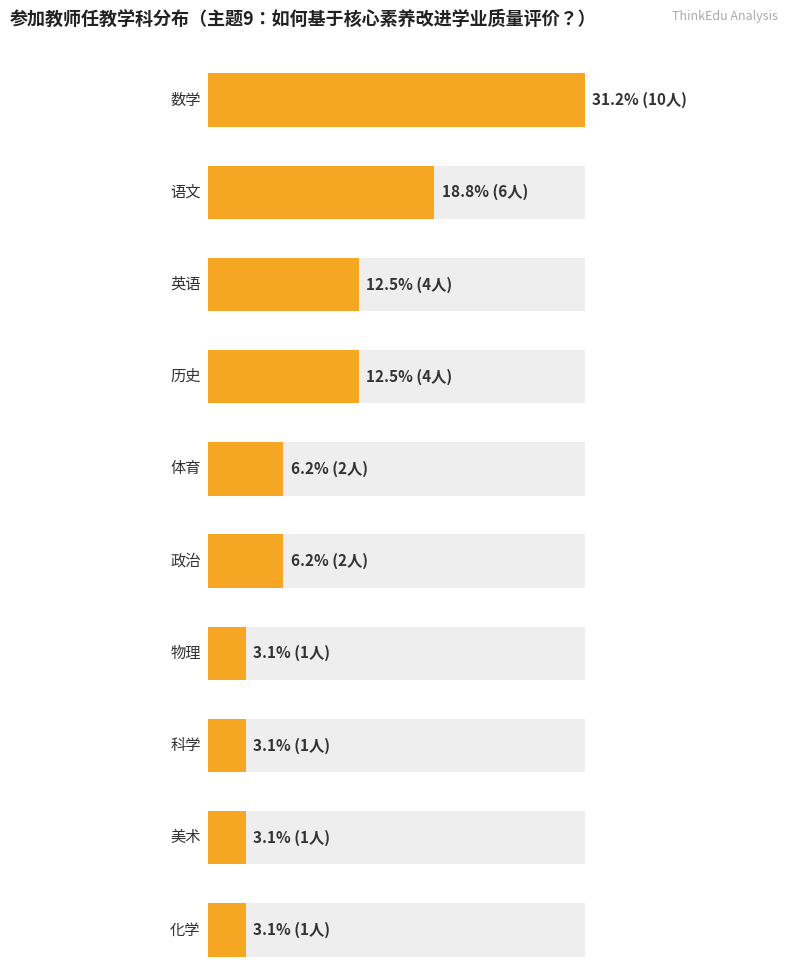

Reading left to right, transcribe all the data shown in this chart.

数学=10	语文=6	英语=4	历史=4	体育=2	政治=2	物理=1	科学=1	美术=1	化学=1